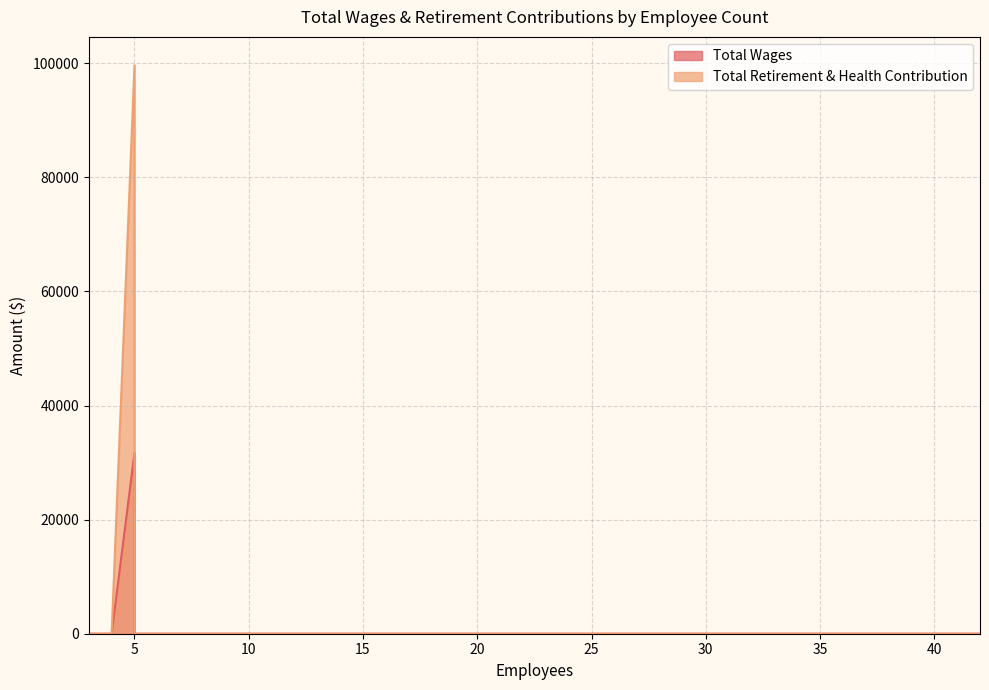

Reading left to right, extract all data points from this chart.

Total Wages: 31717	0	0	0	0	0	0	0	0	0	0	0	0	0	0	0	0	0	0	0	0	0	0	0
Total Retirement & Health Contribution: 99629	0	0	0	0	0	0	0	0	0	0	0	0	0	0	0	0	0	0	0	0	0	0	0